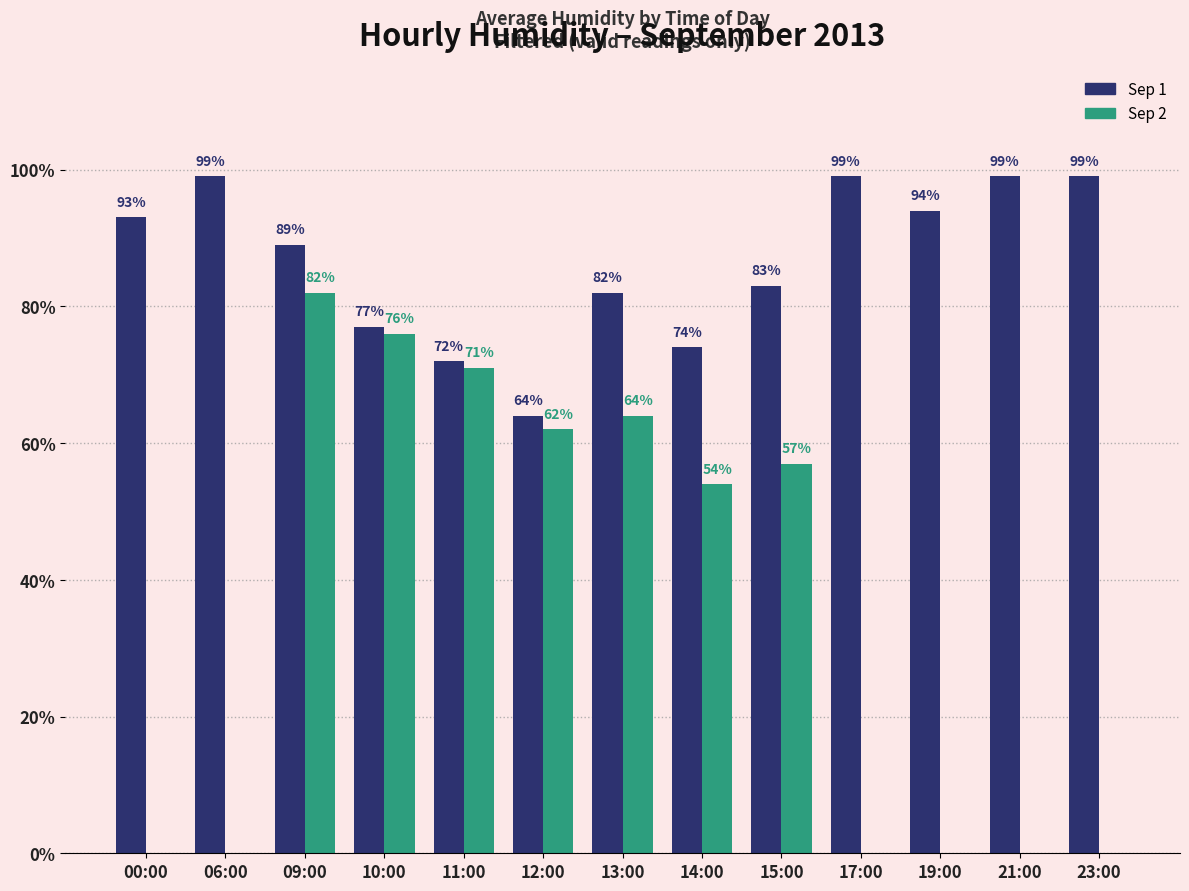

At which category is the sum across all series the highest?

09:00